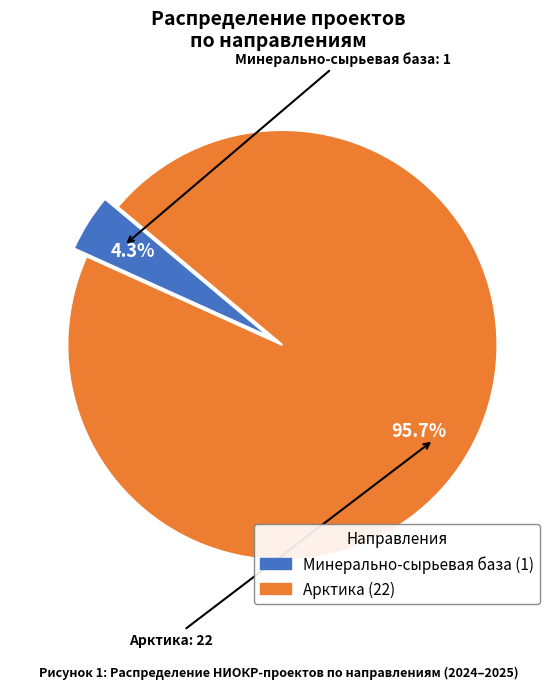

To the nearest percent, what is the combined percentage of Минерально-сырьевая база and Арктика?

100%